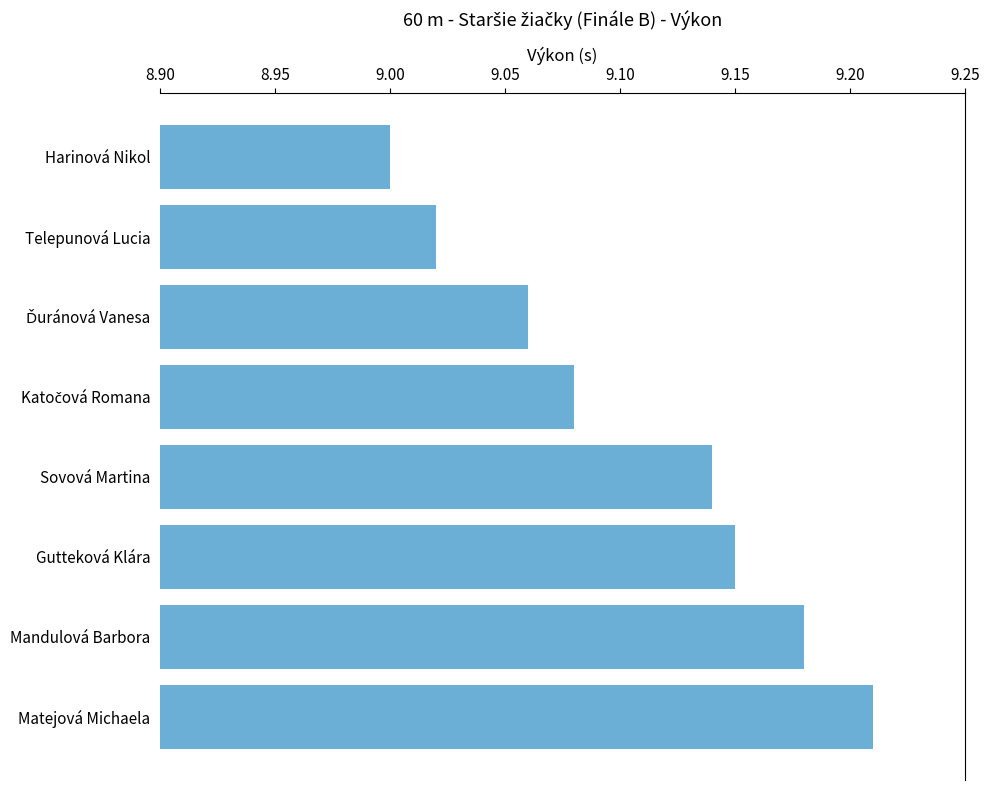

Which category has the highest value across all series?

Matejová Michaela